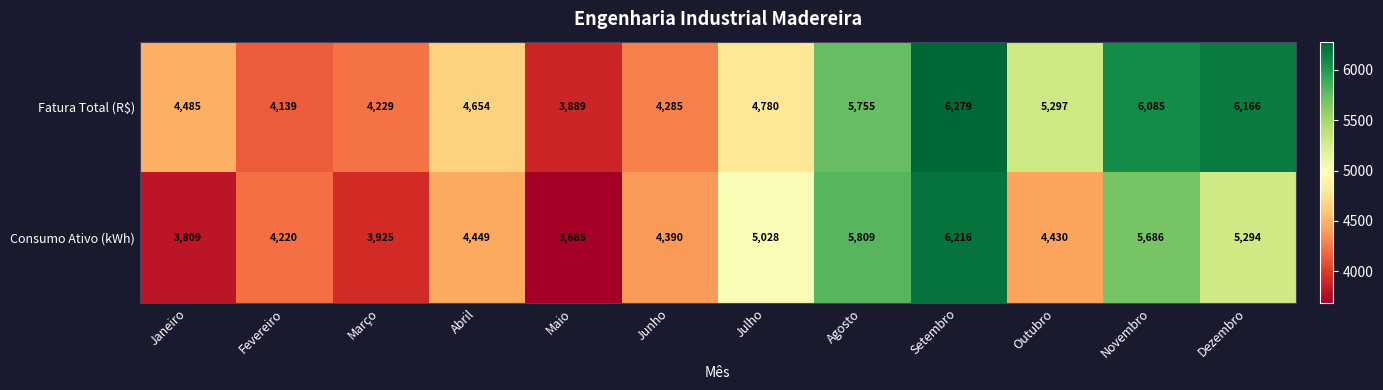

Which series changed the most between Fevereiro and Abril?

Fatura Total (R$)